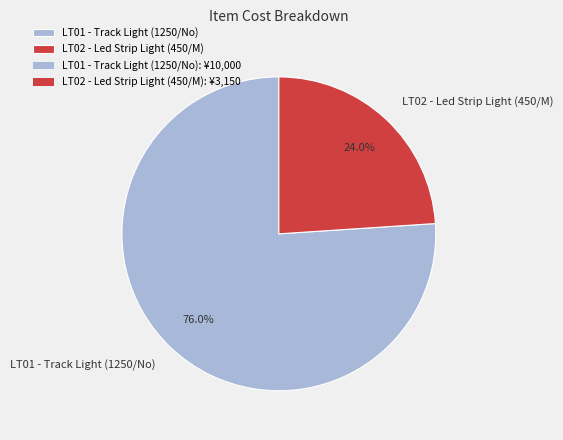

To the nearest percent, what portion does LT02 - Led Strip Light (450/M) represent?

24%